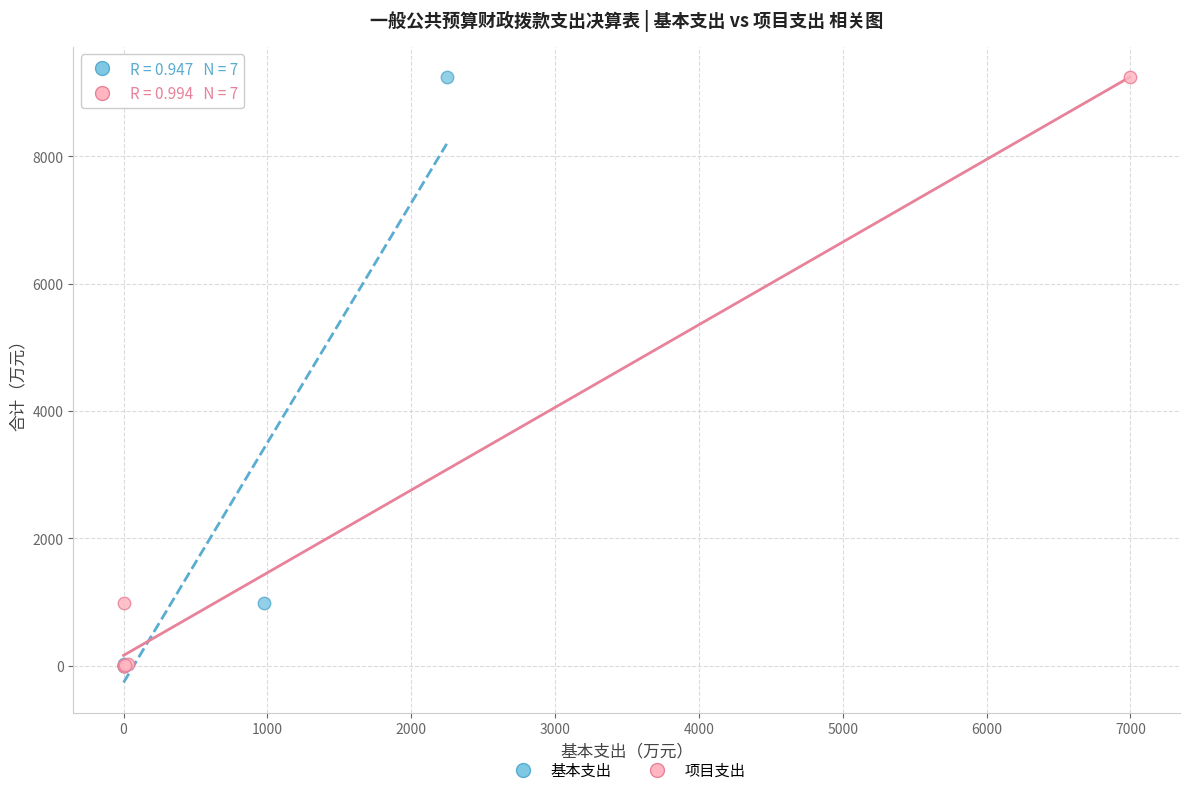

What are all the series names shown in the legend?

基本支出, 项目支出